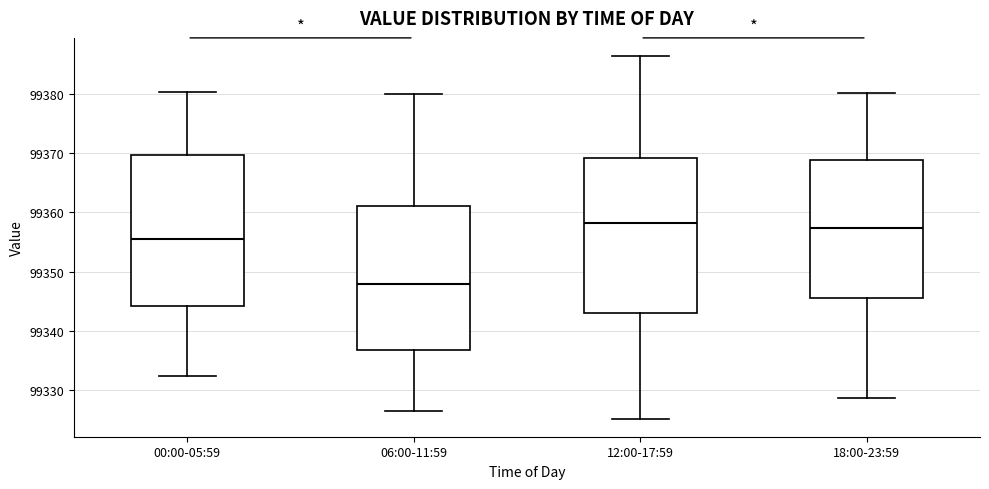

Reading left to right, read every box against the y-axis: the position of its median line, the range the box covers, and the ends of its whiskers. The values are not printed on the chart, so give them approximately, as read against the axis.

00:00-05:59: median 99356, box 99344 to 99370, whiskers 99332 to 99380
06:00-11:59: median 99348, box 99337 to 99361, whiskers 99326 to 99380
12:00-17:59: median 99358, box 99343 to 99369, whiskers 99325 to 99386
18:00-23:59: median 99357, box 99346 to 99369, whiskers 99329 to 99380